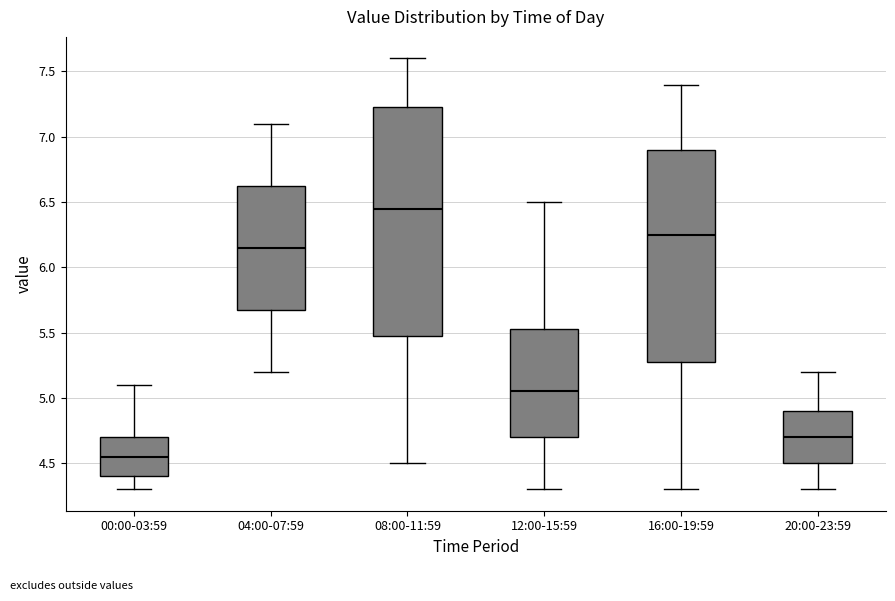

Which box's median line is the highest?

08:00-11:59